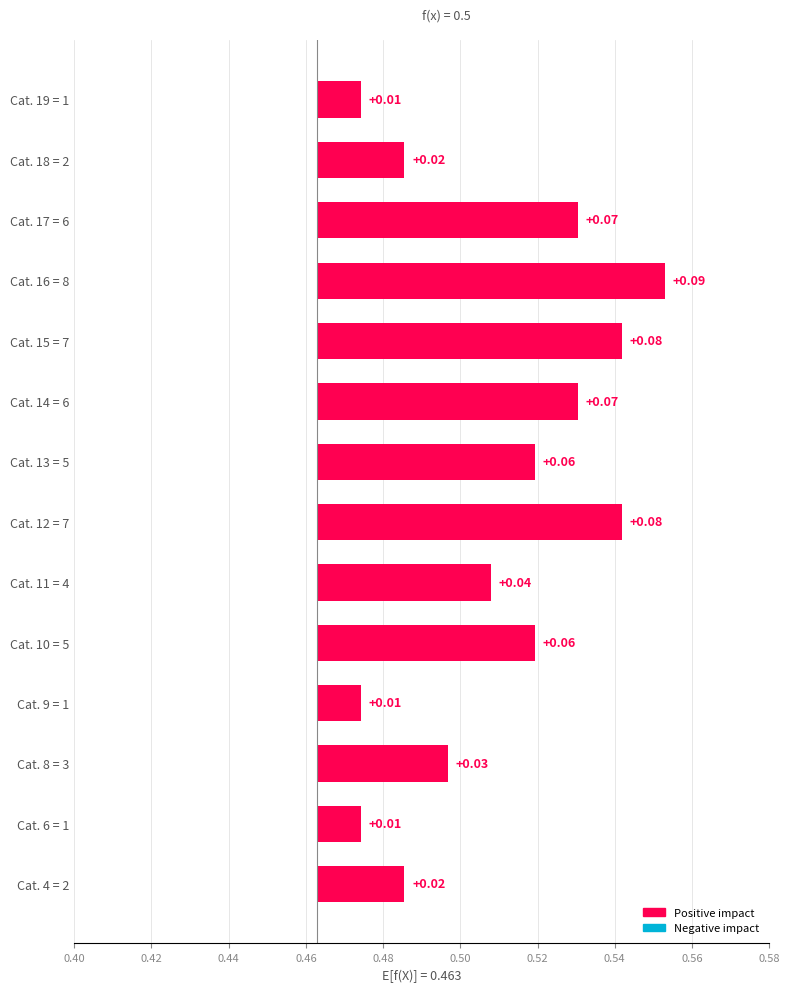

What is the change in value from Cat. 15 = 7 to Cat. 18 = 2?

-0.1